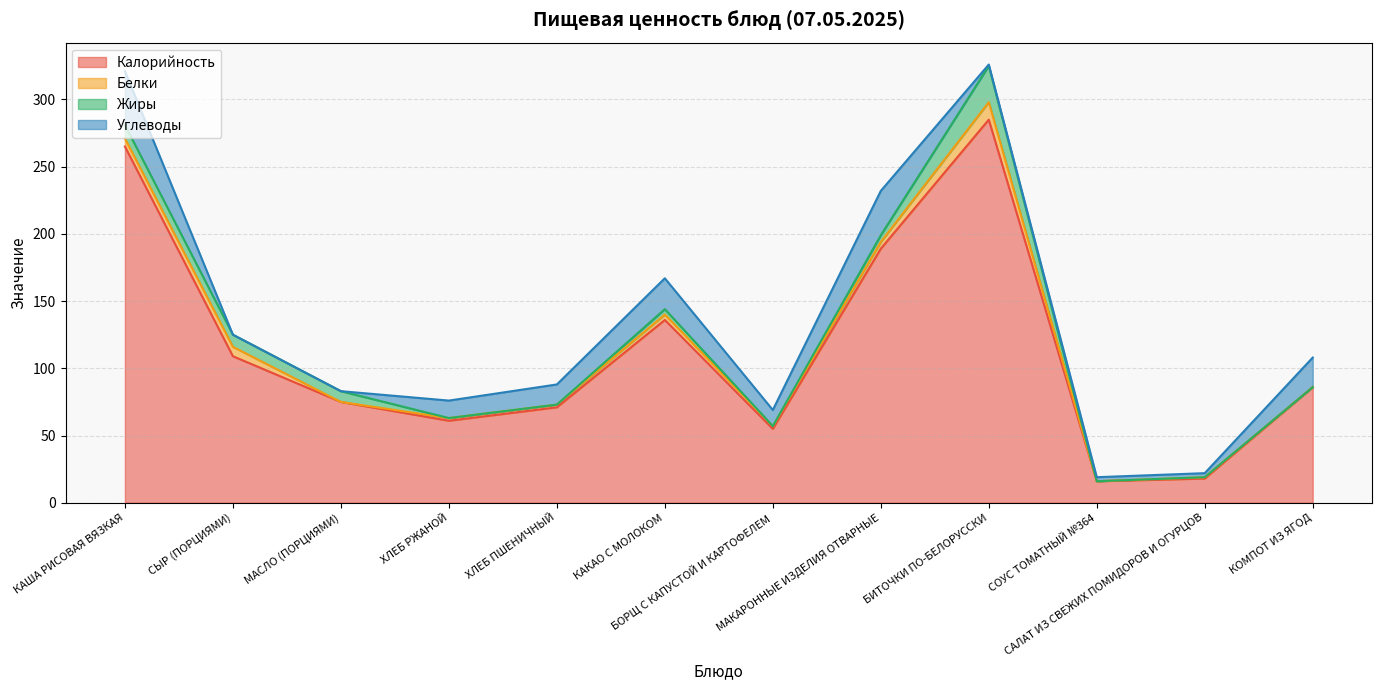

Where is Углеводы nearest to the value 20?

КОМПОТ ИЗ ЯГОД